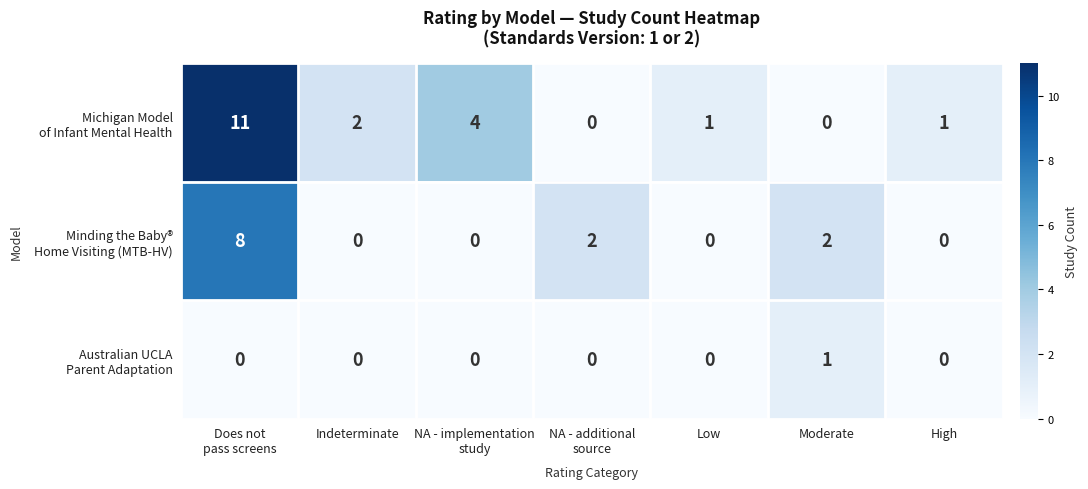

What is the total value across all series at Moderate?

3